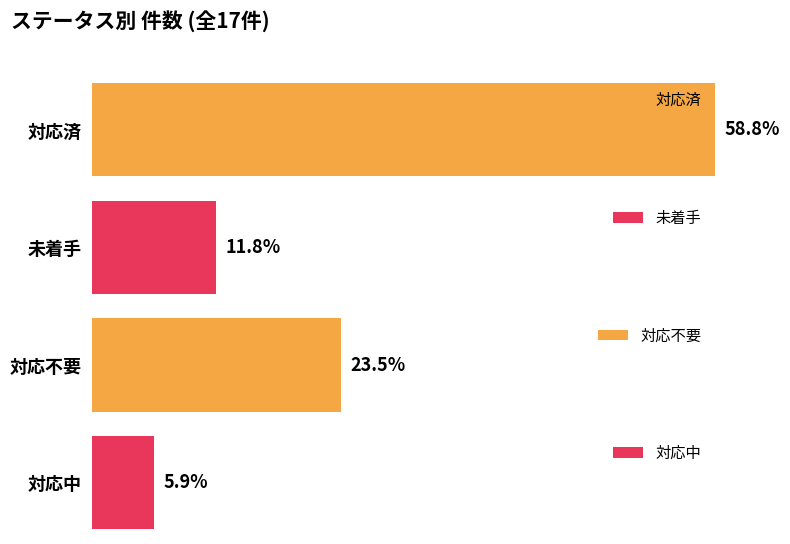

How many bars are there in total?

4